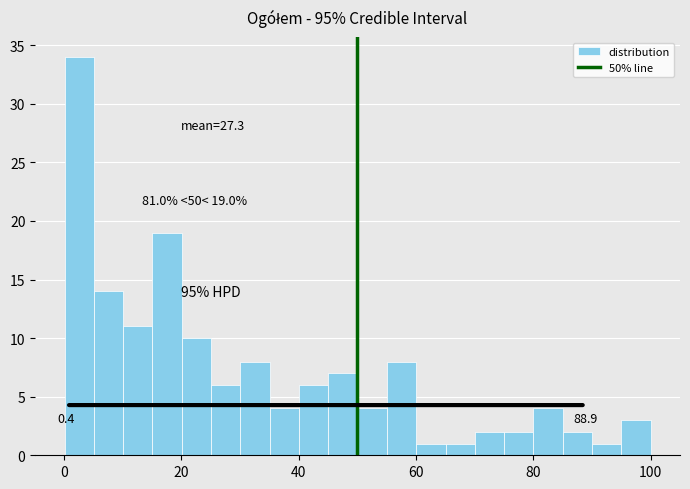

Read against the x-axis, roughly where is the centre of the tallest bar?

2